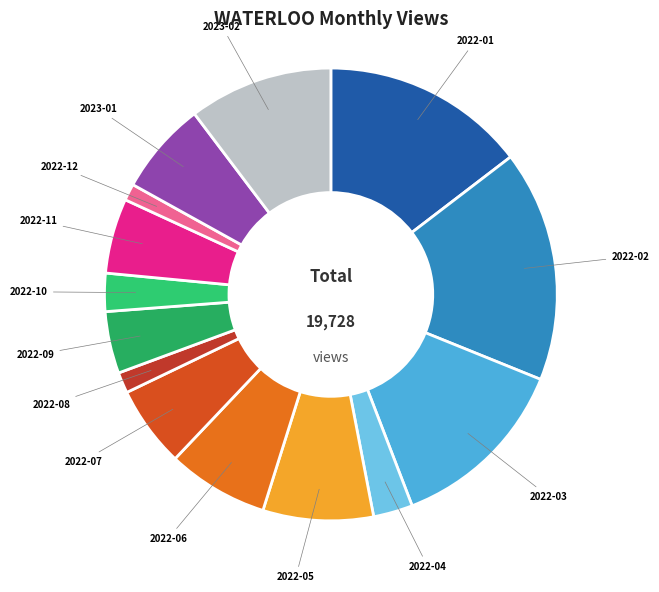

Does 2022-02 represent more than half of the total?

No